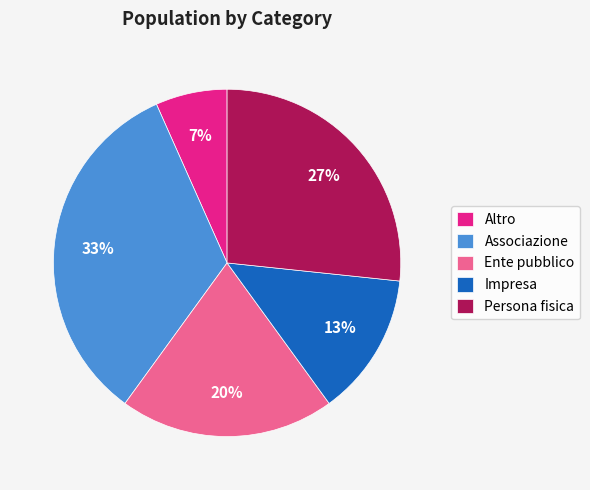

Is there any slice that represents more than half of the pie?

No